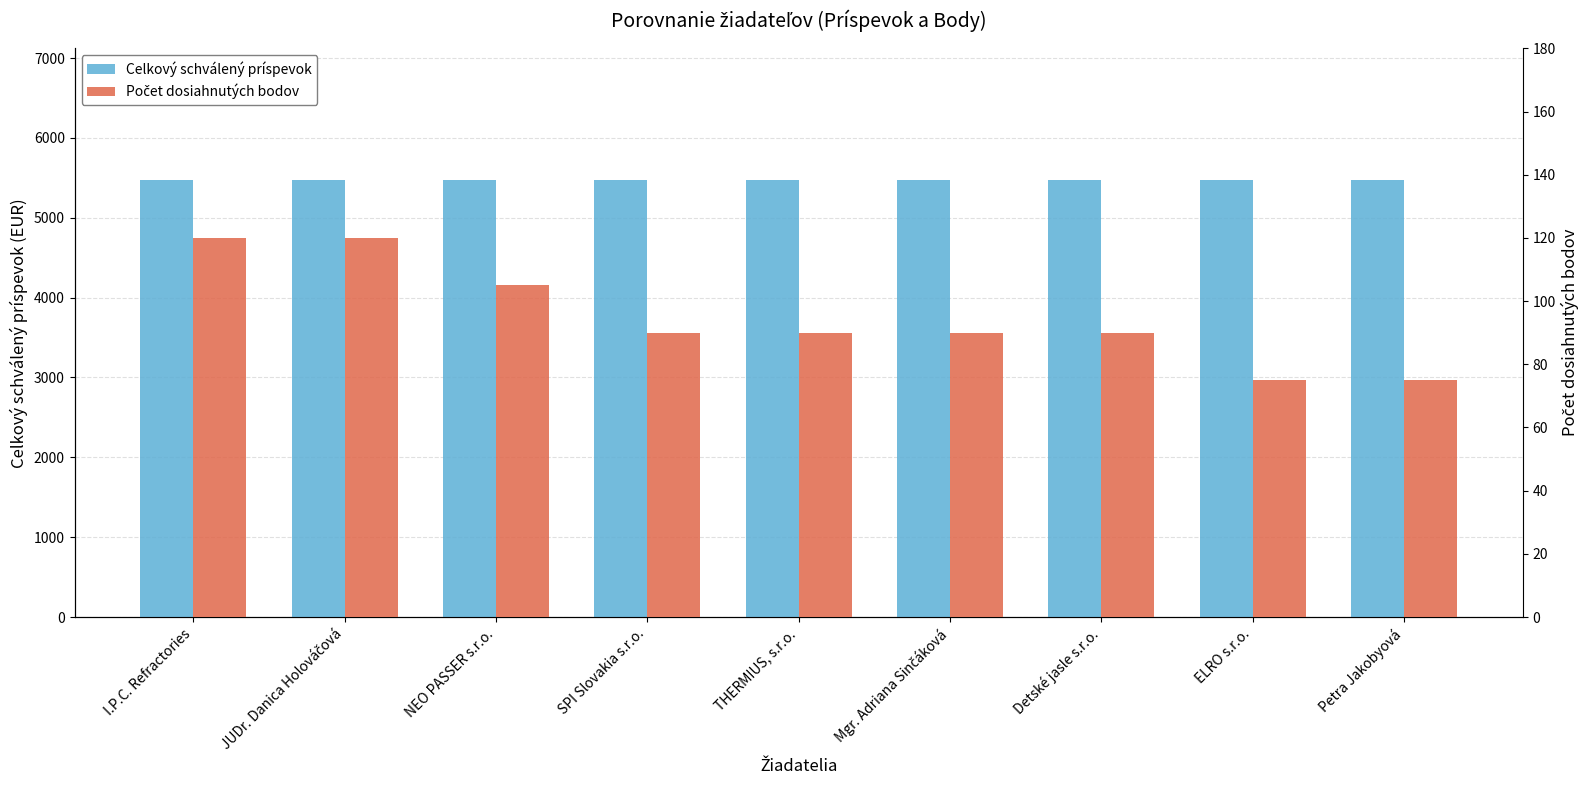

What is the total value across all series at Mgr. Adriana Sinčáková?

5568.5